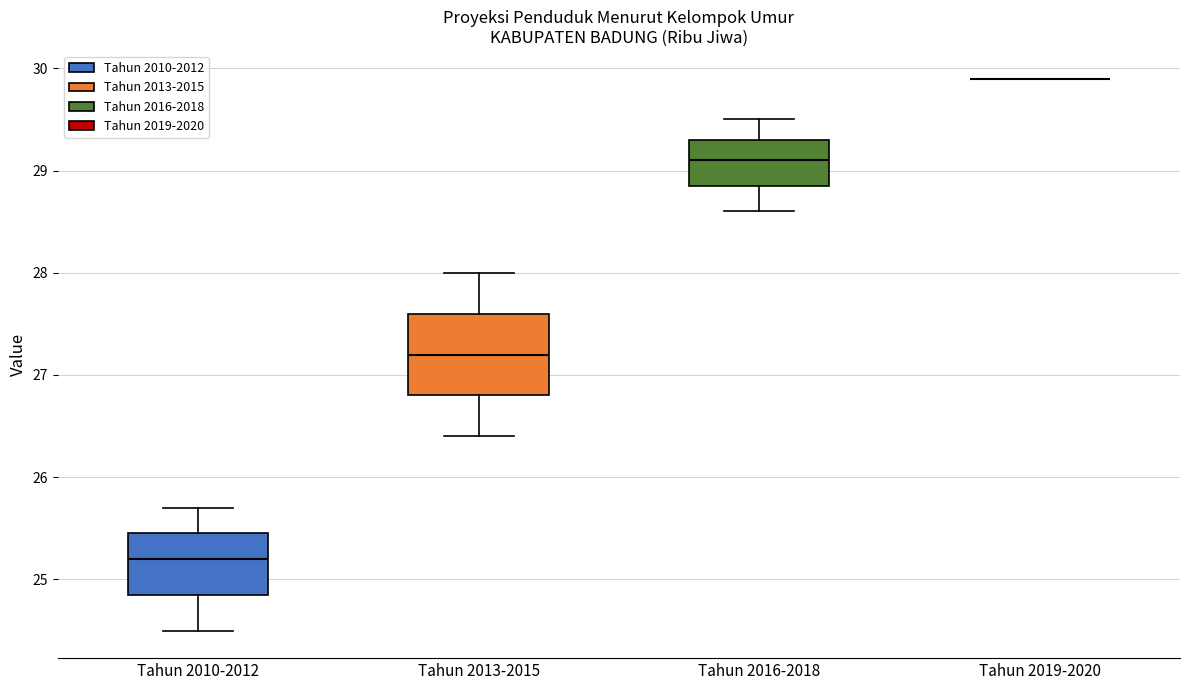

Reading left to right, transcribe this box plot: for each box, give where its median line is, the range the box spans, and where its two whiskers end, as read against the y-axis. The values are not printed on the chart, so give them approximately, as read against the axis.

Tahun 2010-2012: median 25.2, box 24.9 to 25.5, whiskers 24.5 to 25.7
Tahun 2013-2015: median 27.2, box 26.8 to 27.6, whiskers 26.4 to 28.0
Tahun 2016-2018: median 29.1, box 28.9 to 29.3, whiskers 28.6 to 29.5
Tahun 2019-2020: box collapsed to a line at 29.9, whiskers 29.9 to 29.9